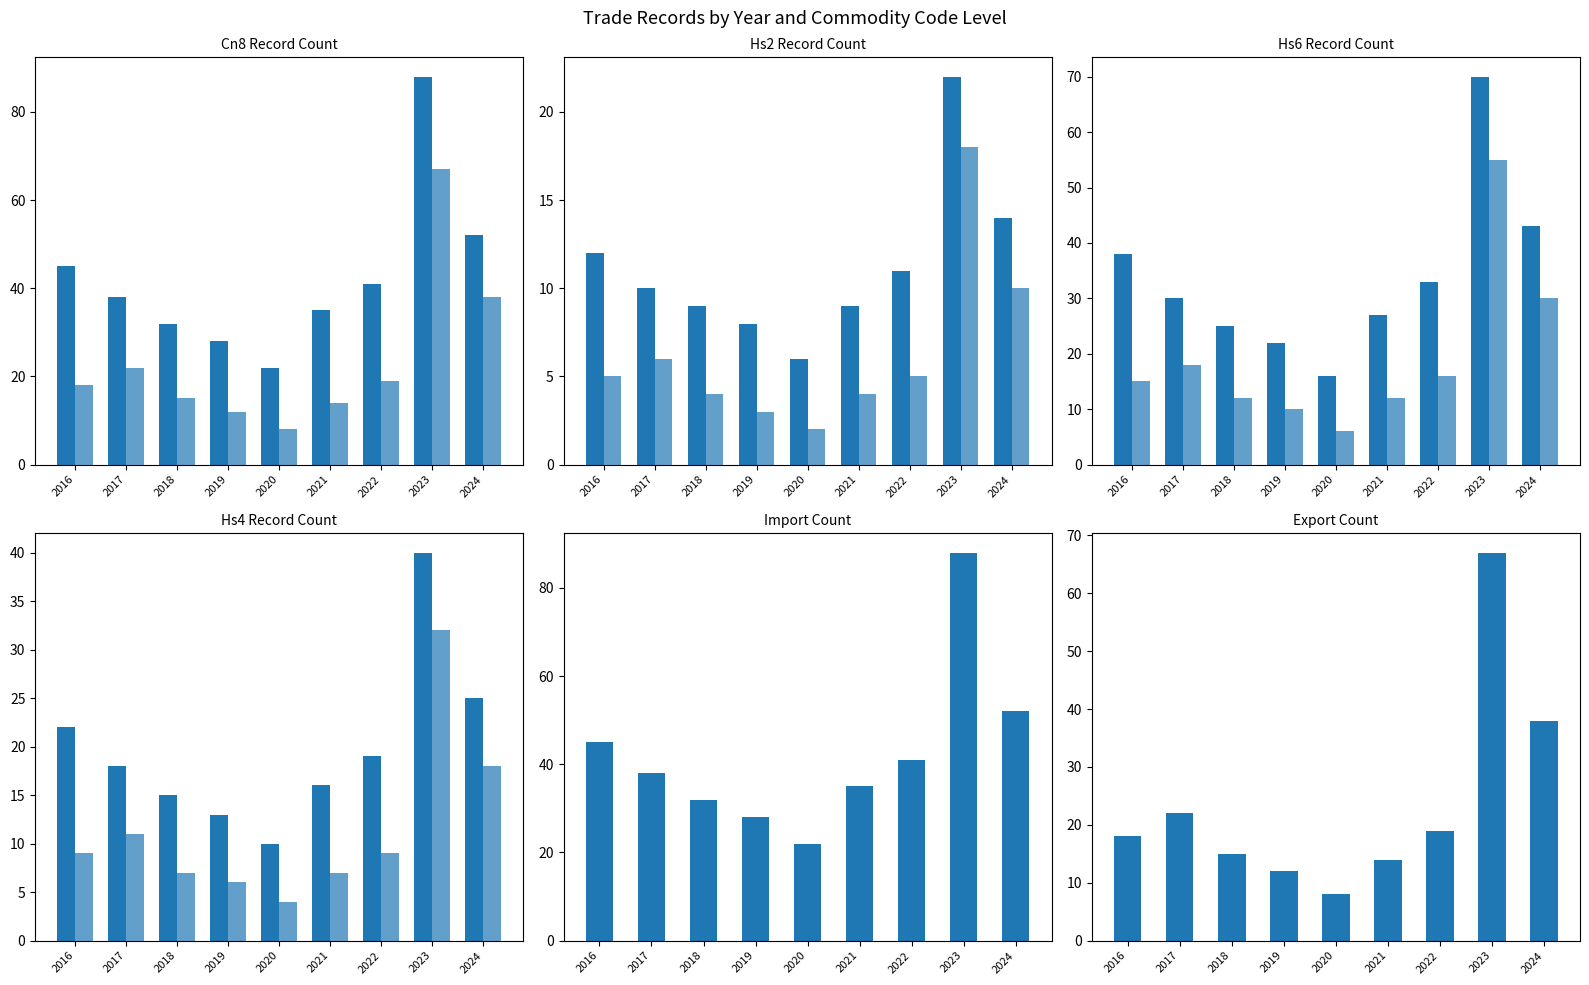

The Export Count series shows 38 at 2024. True or false?

True